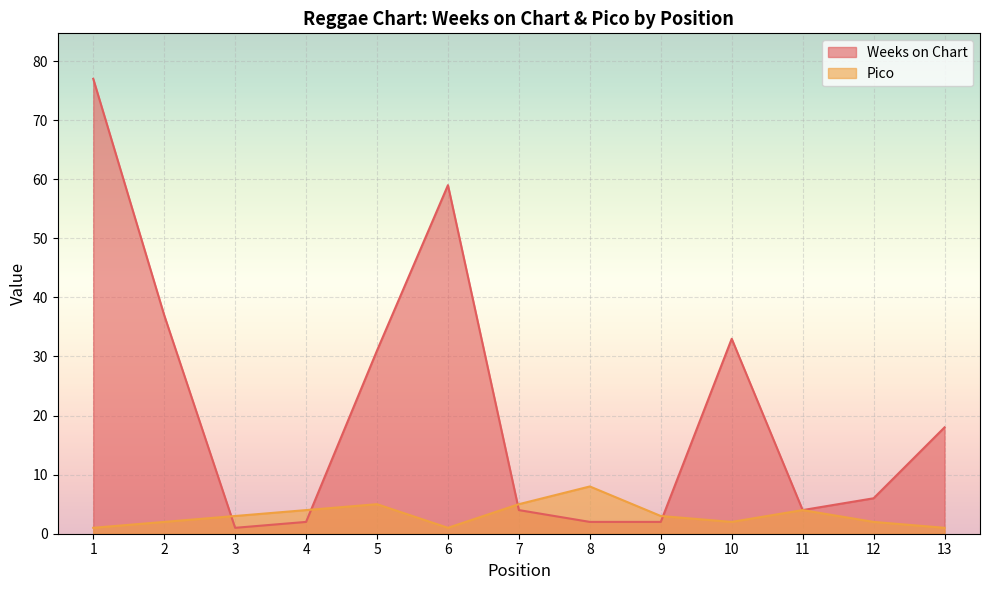

What is the difference between the second highest and second lowest values in the Weeks on Chart series?

57